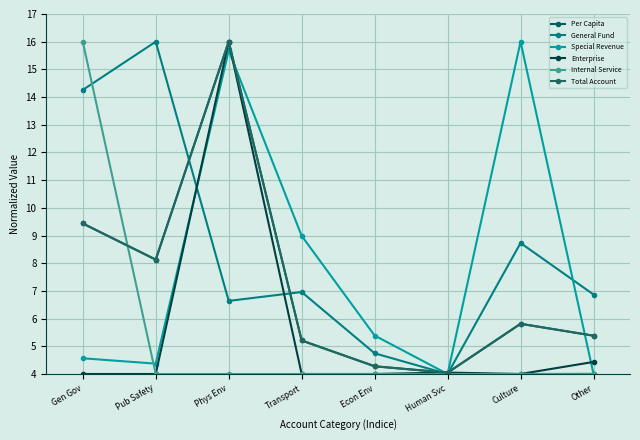

What is the difference between the highest and lowest values at Phys Env?

12.0